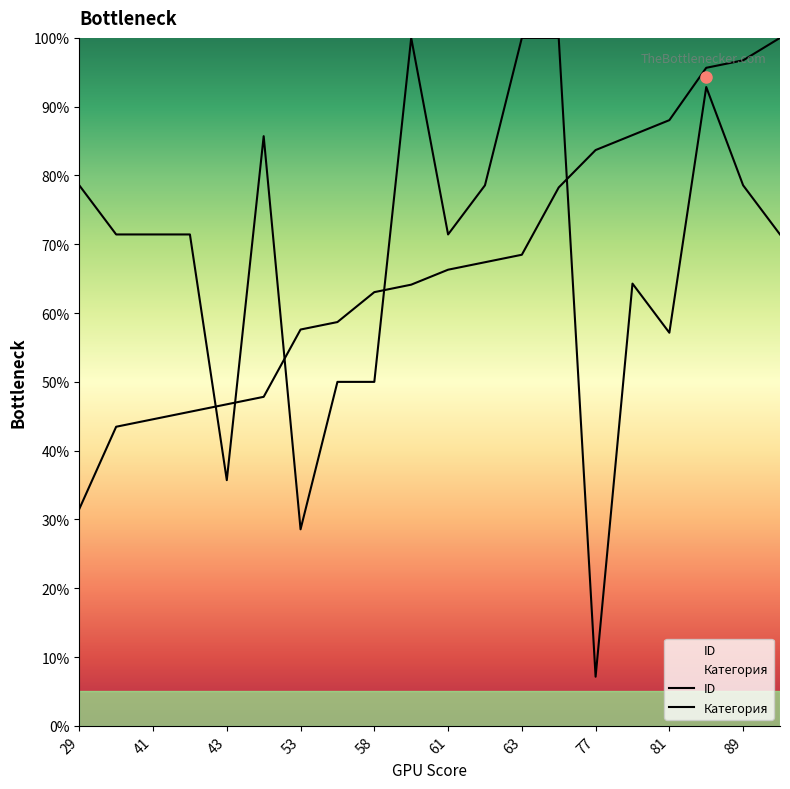

Between which two adjacent categories do Категория and ID first intersect?

42 and 43